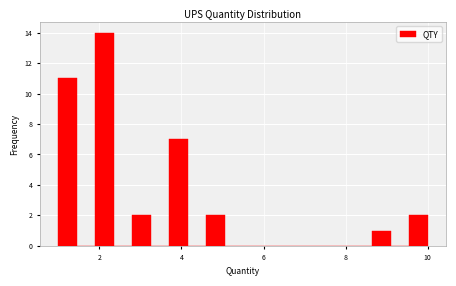

Read against the x-axis, roughly where is the centre of the tallest bar?

2.2